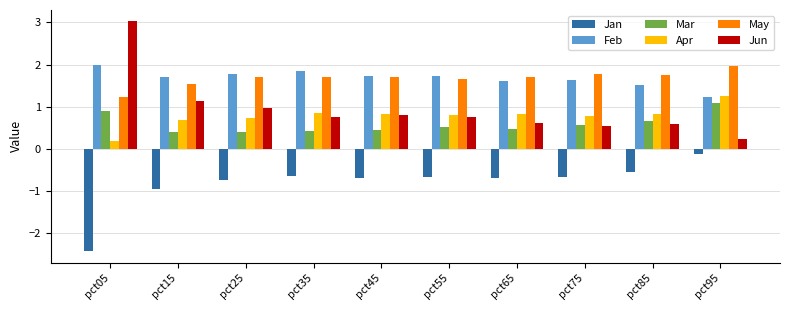

Which category has the lowest value in the May series?

pct05